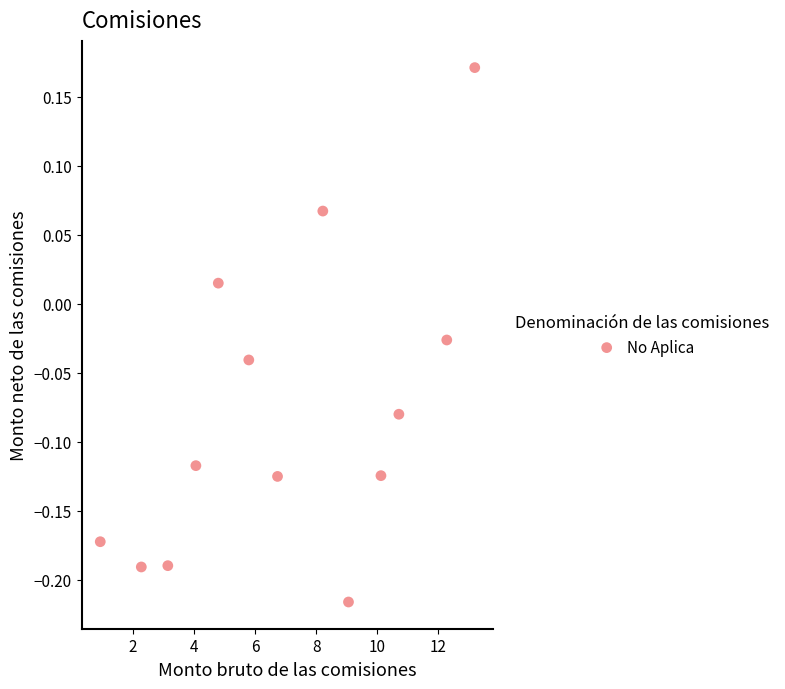

What is the range of Y values (max minus min)?

0.4